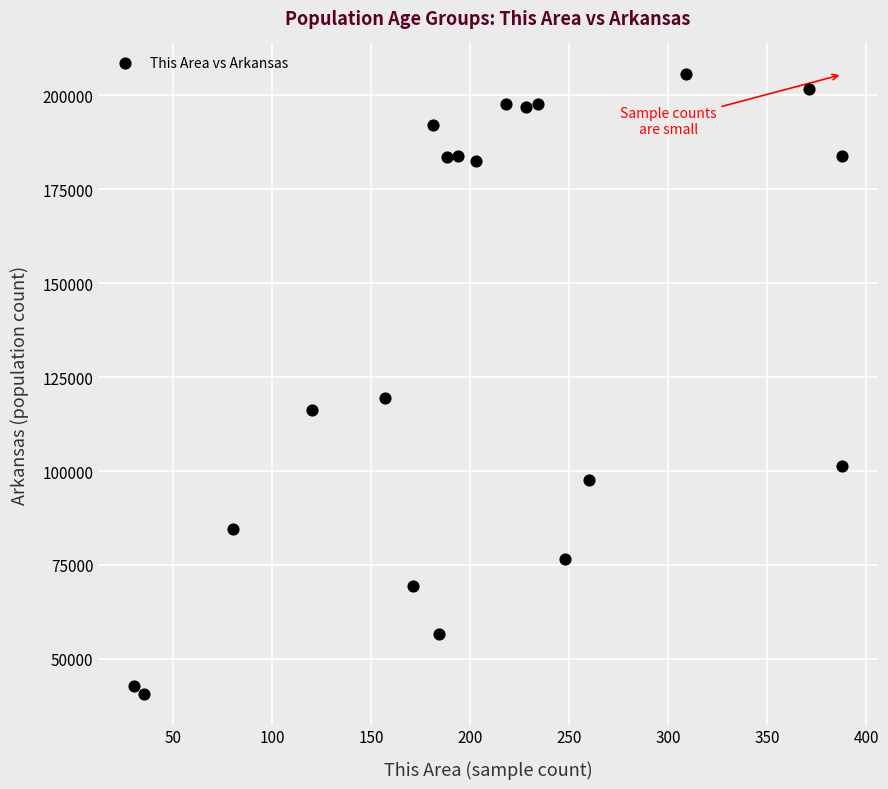

What Y value in the scatter plot is closest to 123157?

119350